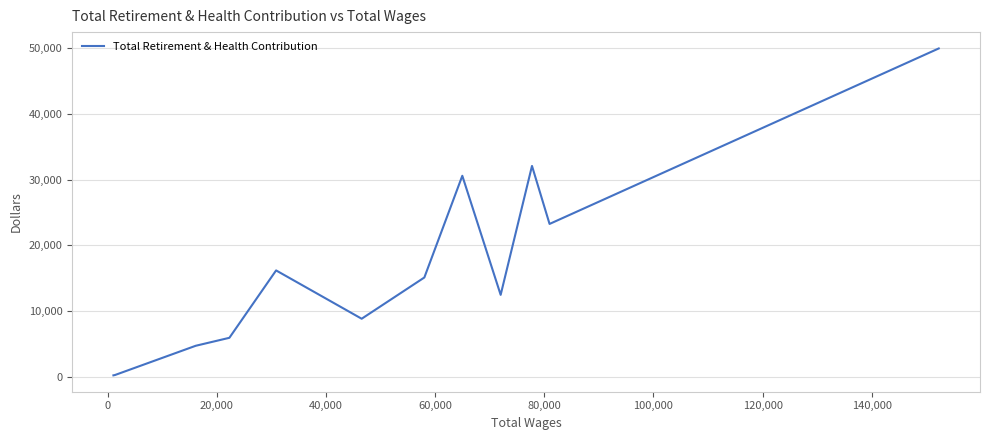

What is the minimum value shown in the chart?

194